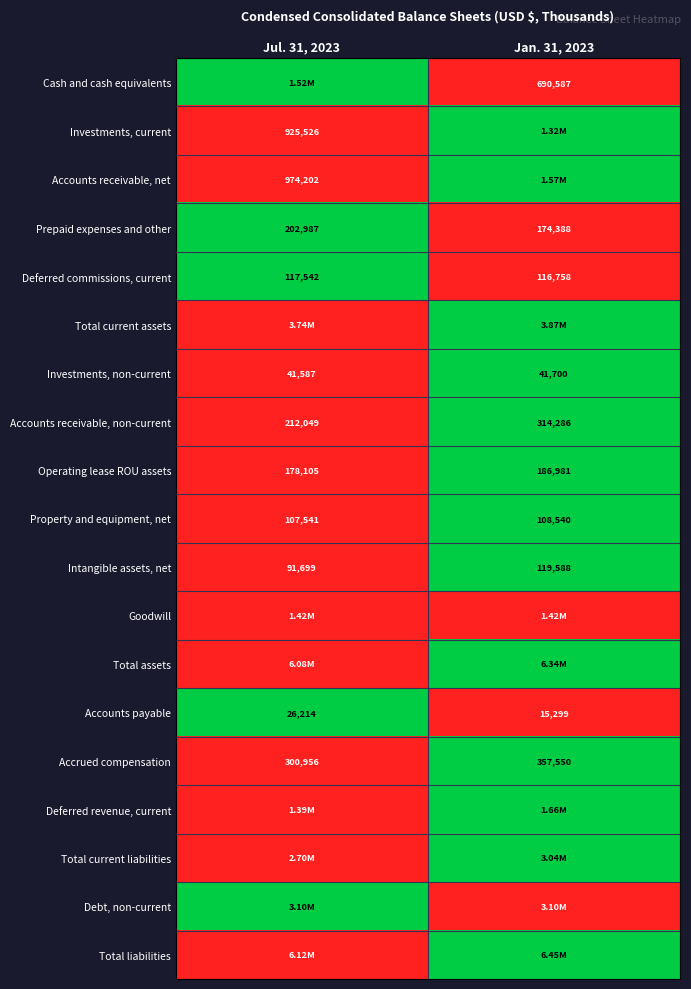

How many distinct data groups are displayed?

19